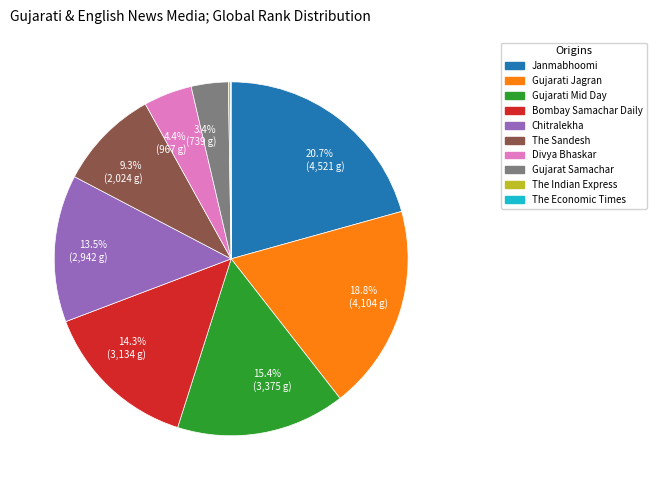

To the nearest percent, what is the difference between the largest and smallest slice percentages?

21%